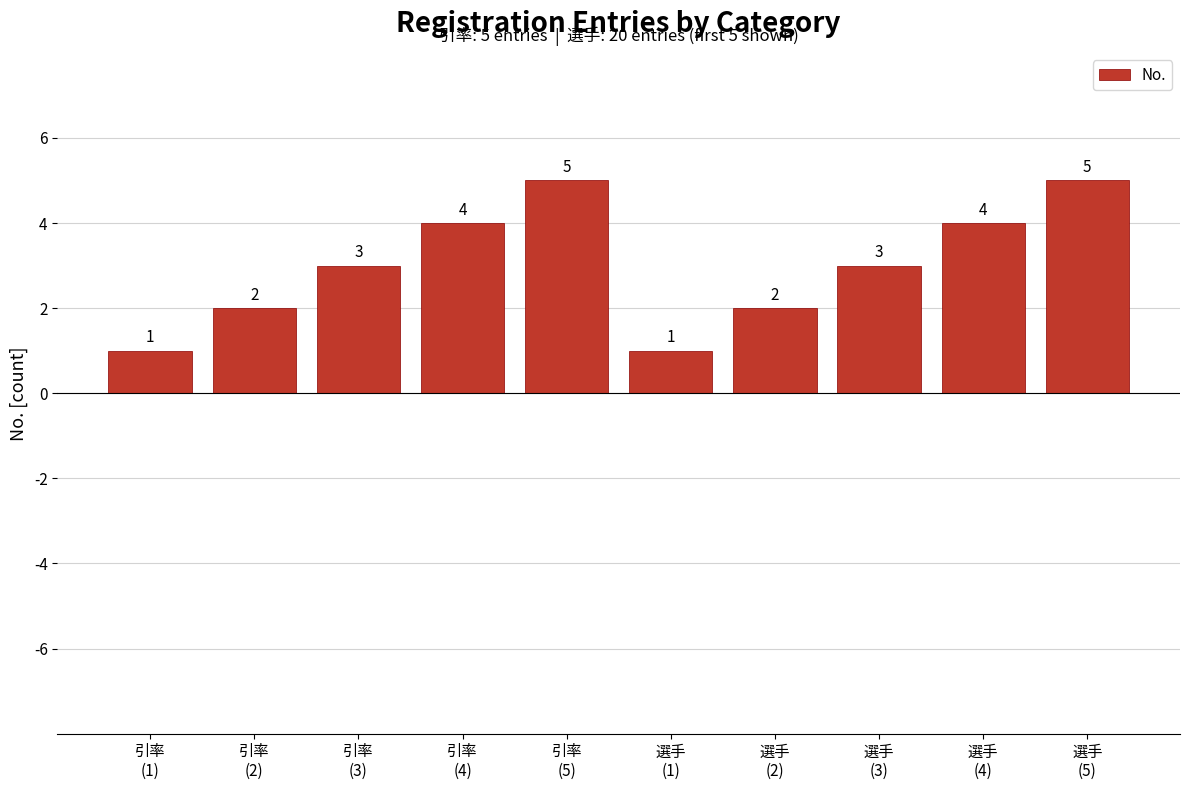

Reading right to left, extract all data points from this chart.

選手
(5)=5	選手
(4)=4	選手
(3)=3	選手
(2)=2	選手
(1)=1	引率
(5)=5	引率
(4)=4	引率
(3)=3	引率
(2)=2	引率
(1)=1